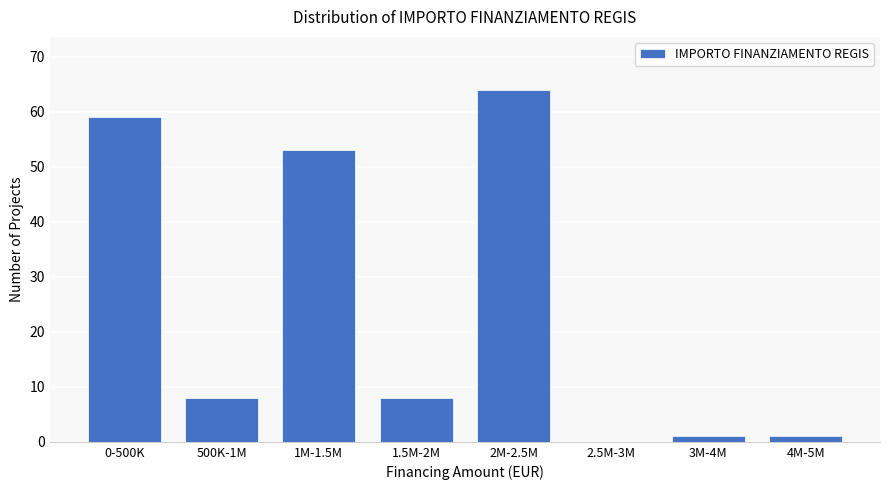

Reading left to right, what are all the values shown in this chart?

0-500K=59	500K-1M=8	1M-1.5M=53	1.5M-2M=8	2M-2.5M=64	2.5M-3M=0	3M-4M=1	4M-5M=1